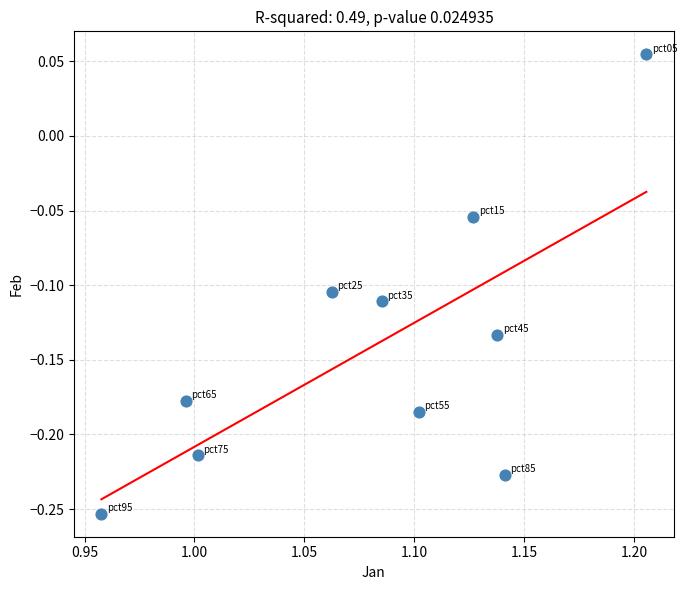

What is the range of Y values (max minus min)?

0.3